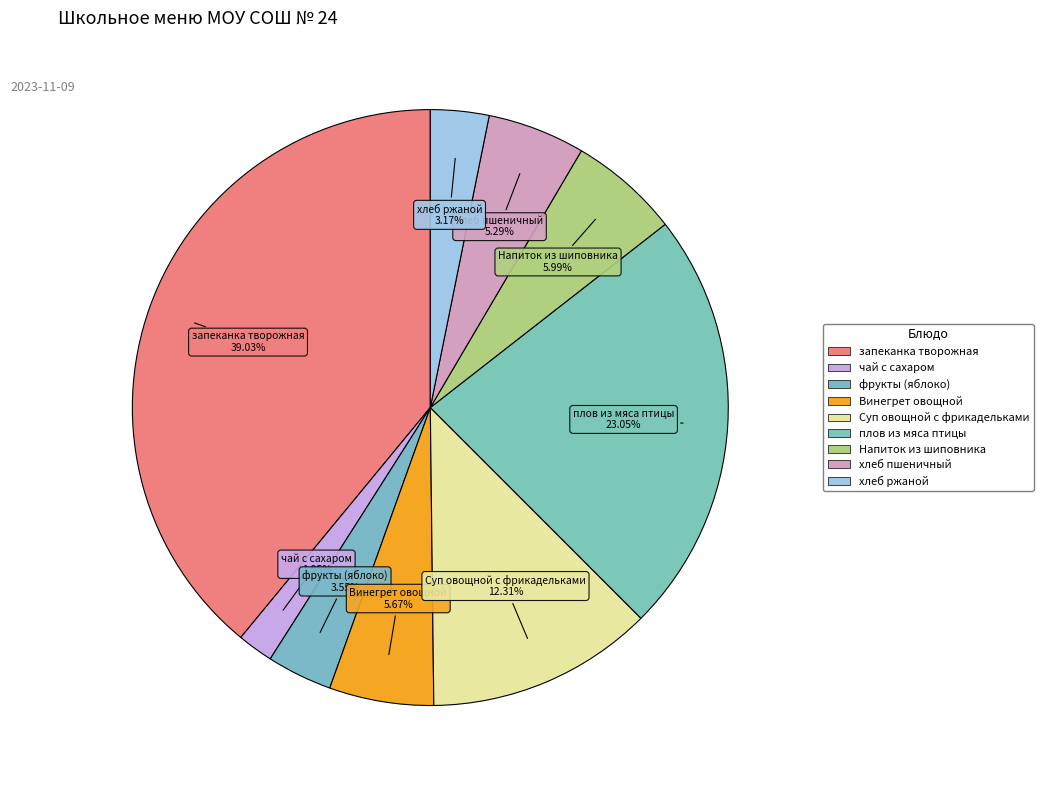

Combined, do Суп овощной с фрикадельками and чай с сахаром account for over 50%?

No